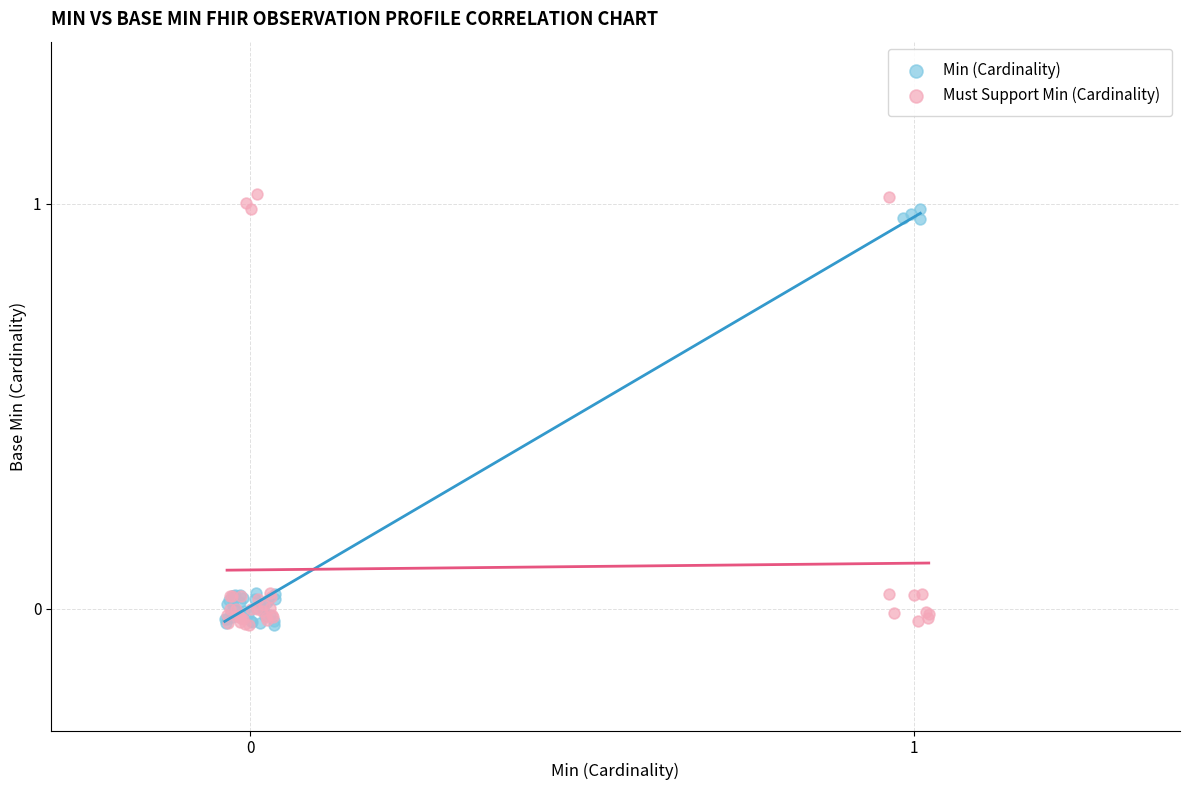

What are all the series names shown in the legend?

Min (Cardinality), Must Support Min (Cardinality)